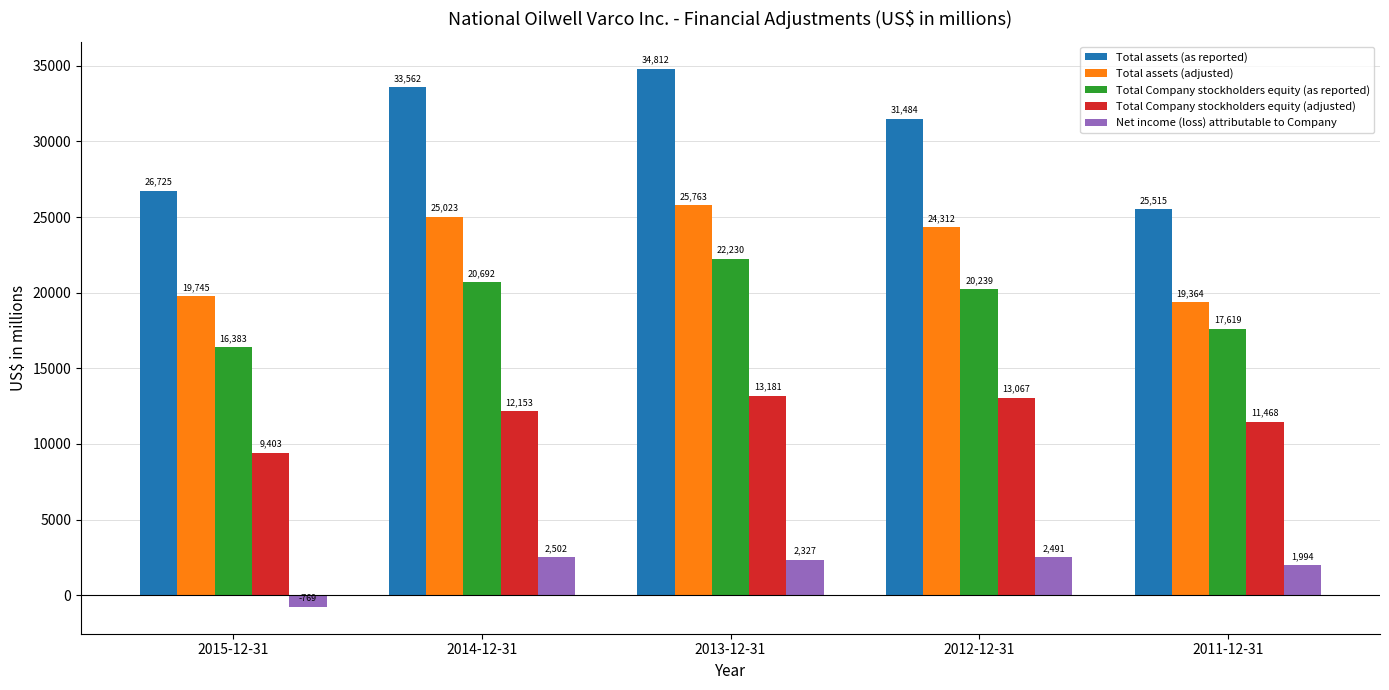

Rank the categories by Total assets (adjusted) value from lowest to highest.

2011-12-31, 2015-12-31, 2012-12-31, 2014-12-31, 2013-12-31